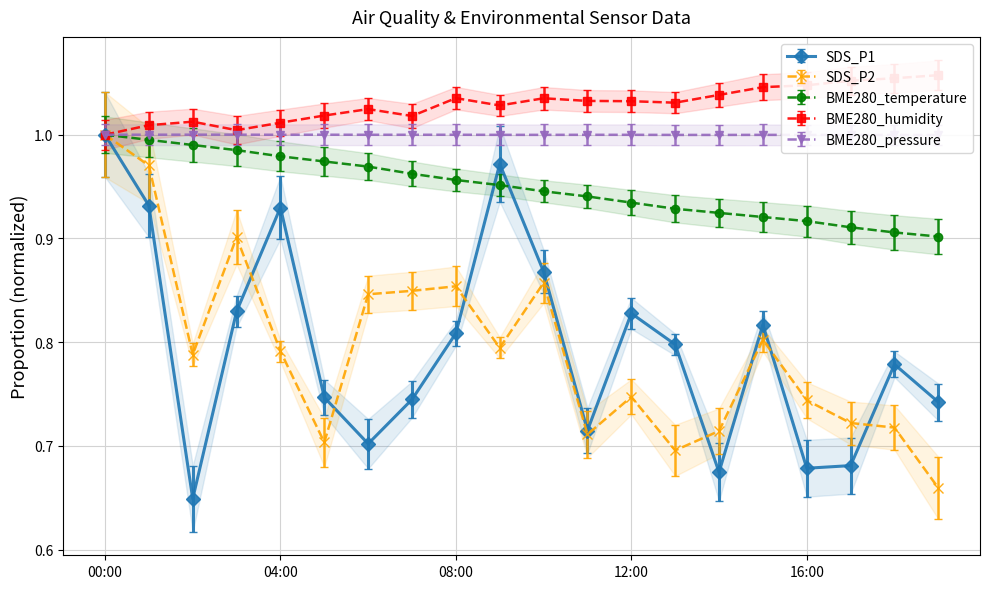

Reading left to right, extract all data points from this chart.

SDS_P1: 00:00=1.0	01:00=0.9	02:00=0.6	03:00=0.8	04:00=0.9	05:00=0.7	06:00=0.7	07:00=0.7	08:00=0.8	09:00=1.0	10:00=0.9	11:00=0.7	12:00=0.8	13:00=0.8	14:00=0.7	15:00=0.8	16:00=0.7	17:00=0.7	18:00=0.8	19:00=0.7
SDS_P2: 00:00=1.0	01:00=1.0	02:00=0.8	03:00=0.9	04:00=0.8	05:00=0.7	06:00=0.8	07:00=0.8	08:00=0.9	09:00=0.8	10:00=0.9	11:00=0.7	12:00=0.7	13:00=0.7	14:00=0.7	15:00=0.8	16:00=0.7	17:00=0.7	18:00=0.7	19:00=0.7
BME280_temperature: 00:00=1.0	01:00=1.0	02:00=1.0	03:00=1.0	04:00=1.0	05:00=1.0	06:00=1.0	07:00=1.0	08:00=1.0	09:00=1.0	10:00=0.9	11:00=0.9	12:00=0.9	13:00=0.9	14:00=0.9	15:00=0.9	16:00=0.9	17:00=0.9	18:00=0.9	19:00=0.9
BME280_humidity: 00:00=1.0	01:00=1.0	02:00=1.0	03:00=1.0	04:00=1.0	05:00=1.0	06:00=1.0	07:00=1.0	08:00=1.0	09:00=1.0	10:00=1.0	11:00=1.0	12:00=1.0	13:00=1.0	14:00=1.0	15:00=1.0	16:00=1.0	17:00=1.1	18:00=1.1	19:00=1.1
BME280_pressure: 00:00=1.0	01:00=1.0	02:00=1.0	03:00=1.0	04:00=1.0	05:00=1.0	06:00=1.0	07:00=1.0	08:00=1.0	09:00=1.0	10:00=1.0	11:00=1.0	12:00=1.0	13:00=1.0	14:00=1.0	15:00=1.0	16:00=1.0	17:00=1.0	18:00=1.0	19:00=1.0